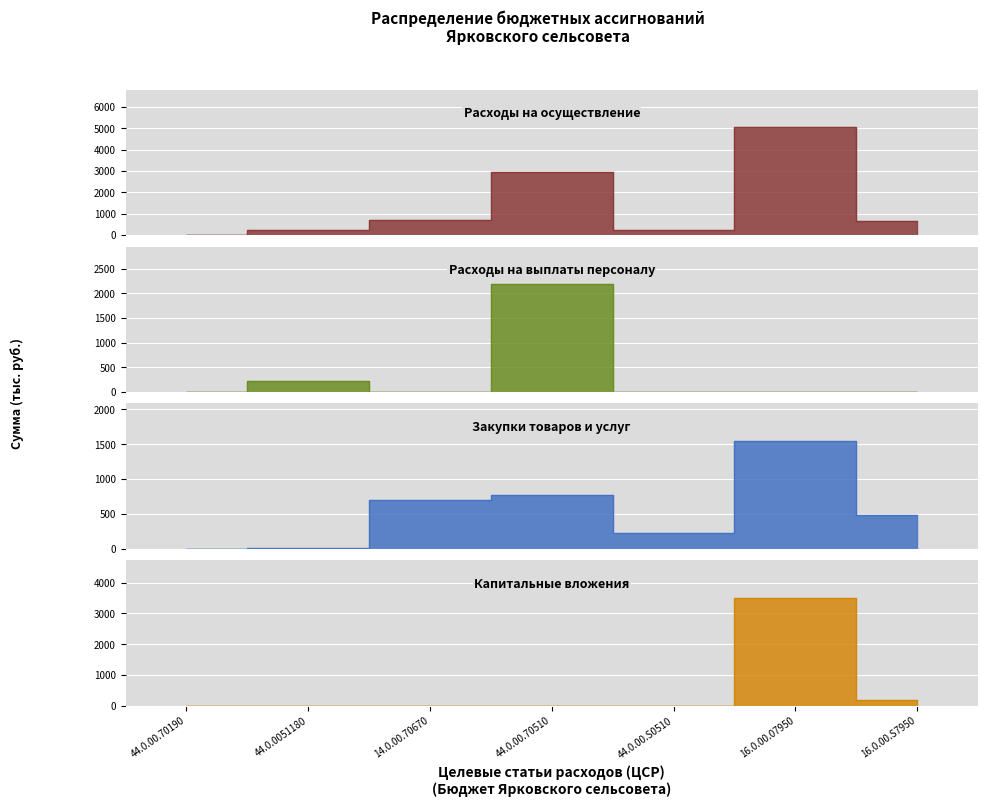

What is the difference between the highest and lowest values at 44.0.0051180?

231.9